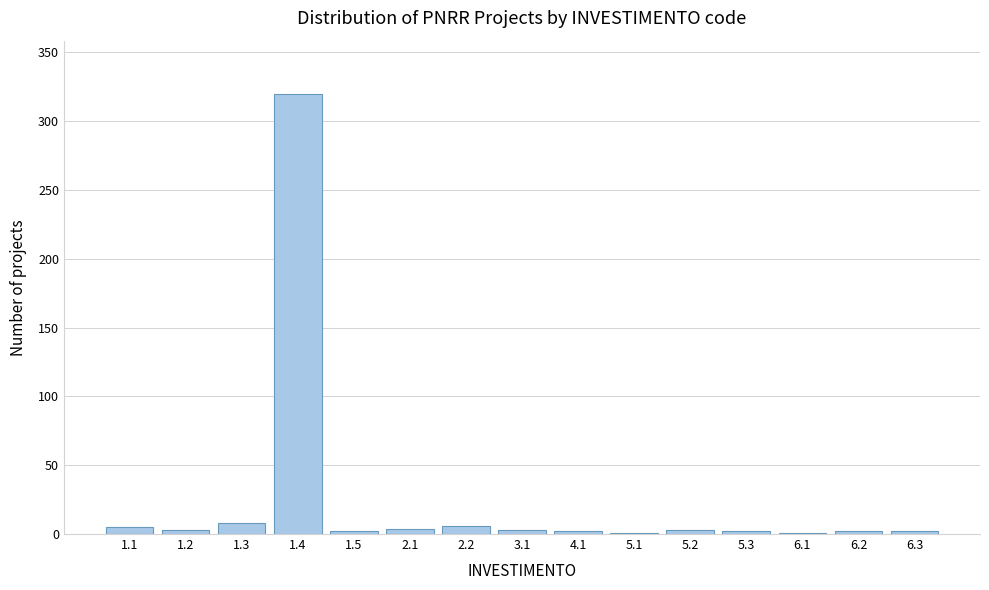

What is the greatest value displayed?

320